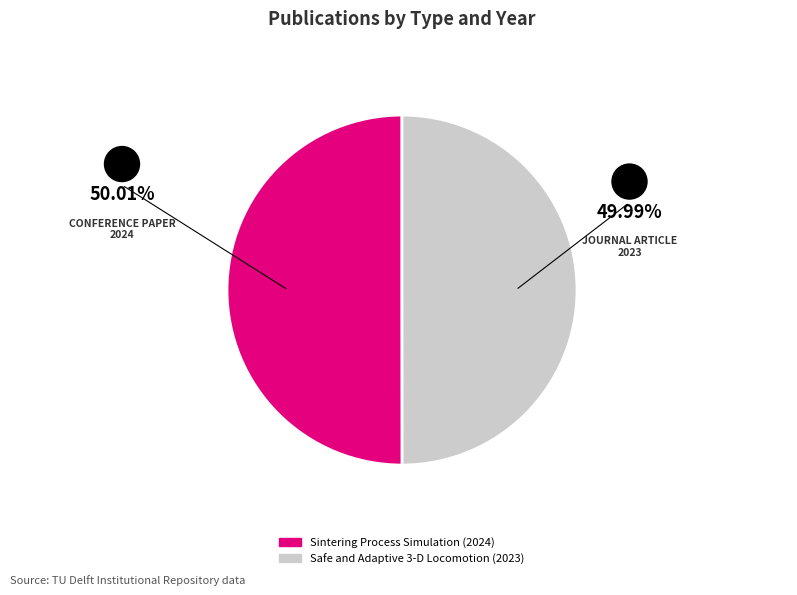

True or false: Safe and Adaptive 3-D Locomotion (2023) accounts for 50% of the total.

True